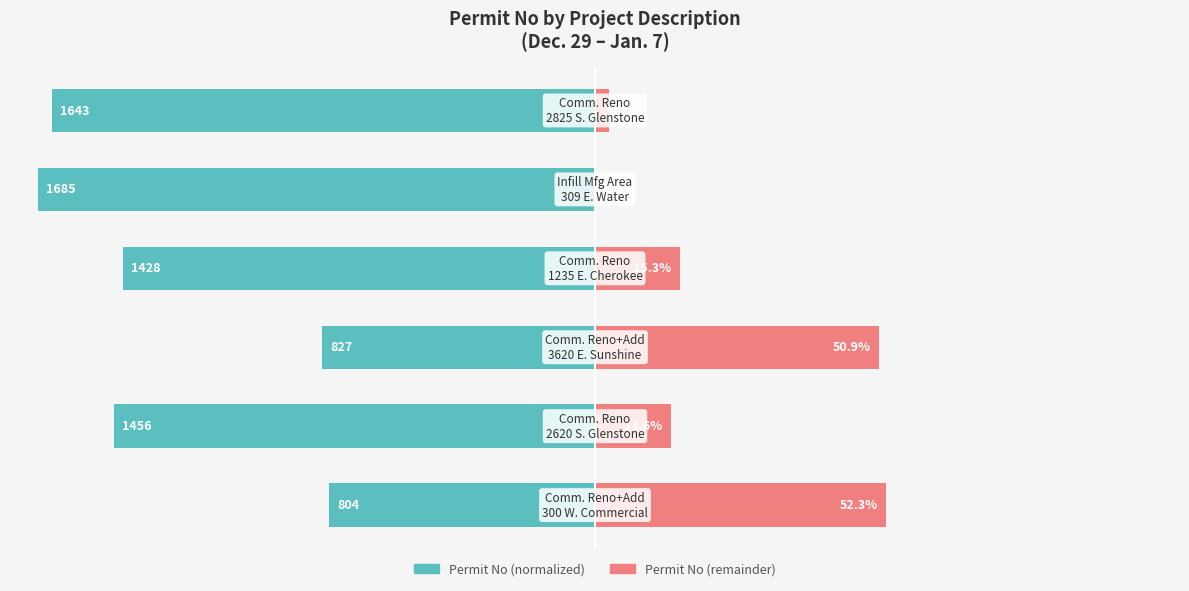

Reading right to left, extract all data points from this chart.

Permit No (normalized): 5=-97.5	4=-100.0	3=-84.7	2=-49.1	1=-86.4	0=-47.7
Permit No (remainder): 5=2.5	4=0.0	3=15.3	2=50.9	1=13.6	0=52.3